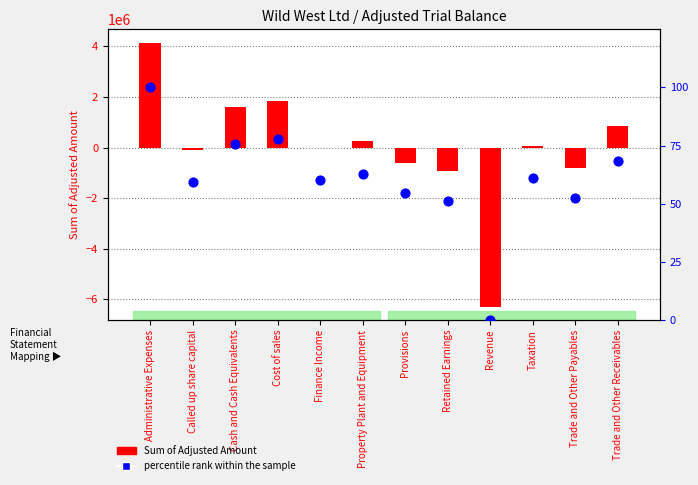

Is the value of Sum of Adjusted Amount at Provisions greater than the value of percentile rank within the sample at Called up share capital?

No